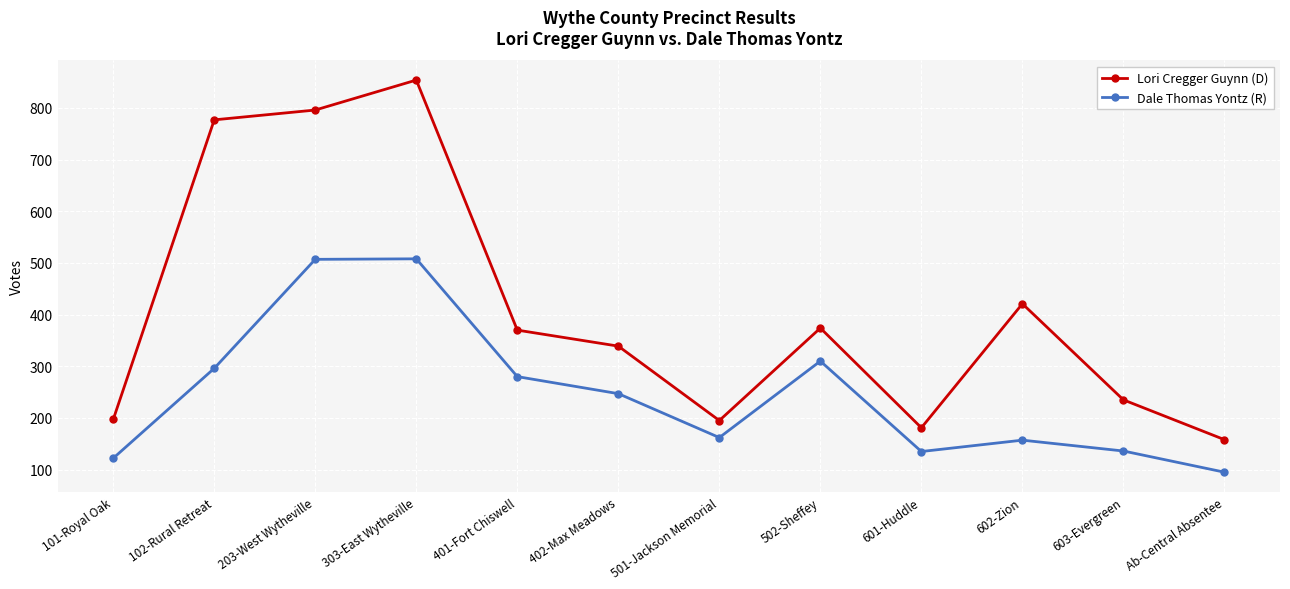

How many interior local valleys does the Lori Cregger Guynn (D) series have?

2